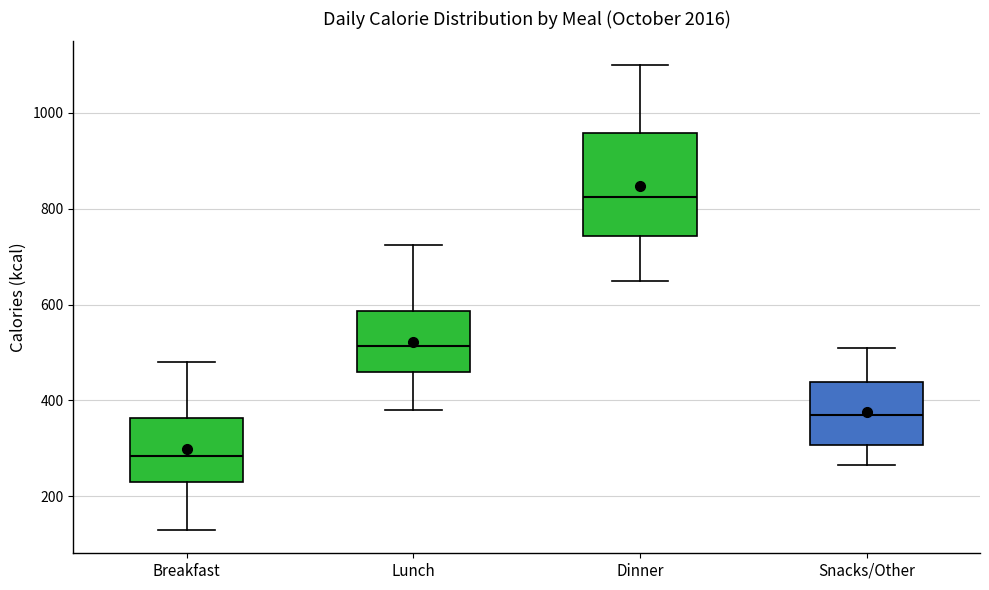

Reading left to right, transcribe this box plot: for each box, give where its median line is, the range the box spans, and where its two whiskers end, as read against the y-axis. The values are not printed on the chart, so give them approximately, as read against the axis.

Breakfast: median 280, box 240 to 360, whiskers 140 to 480
Lunch: median 520, box 460 to 580, whiskers 380 to 720
Dinner: median 820, box 740 to 960, whiskers 660 to 1100
Snacks/Other: median 380, box 300 to 440, whiskers 260 to 520